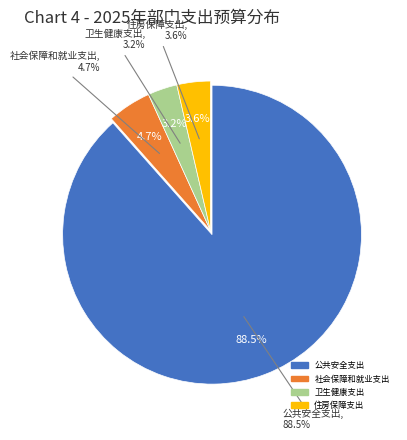

What is the smallest slice in the pie chart?

卫生健康支出